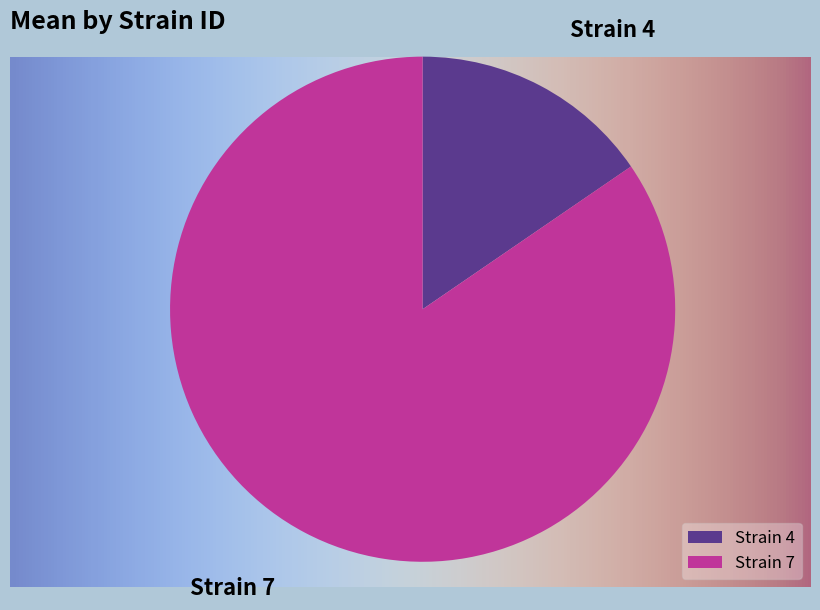

What is the majority slice?

7